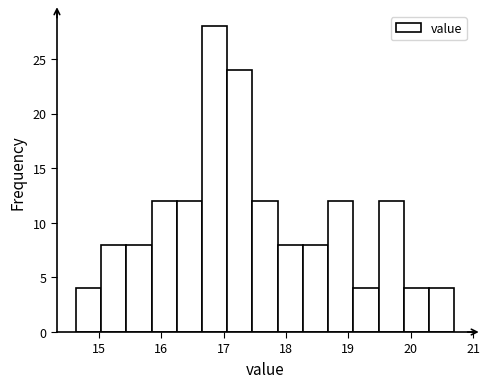

Over which range of the x-axis is the bar tallest?

16.7 to 17.1